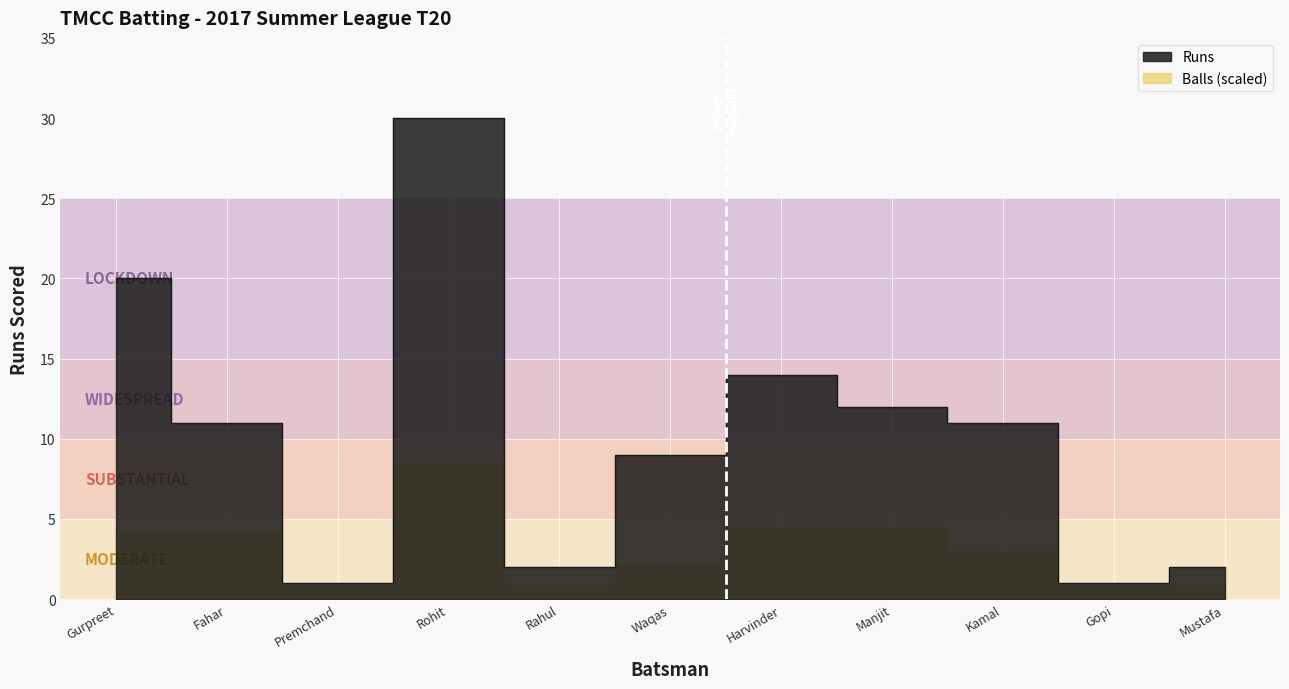

What is the minimum value shown in the chart?

1